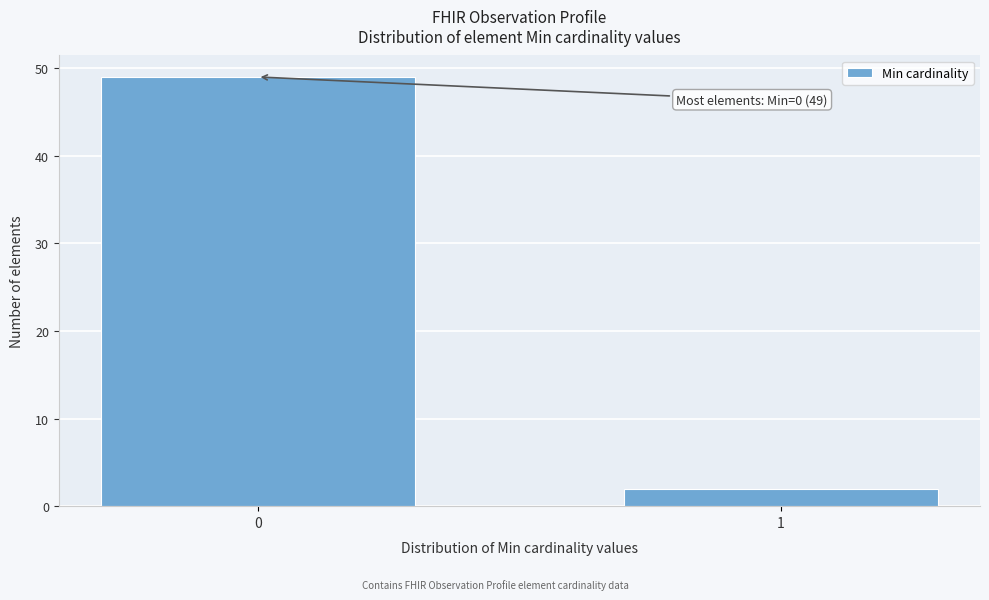

Reading left to right, what are all the values shown in this chart?

0=49	1=2